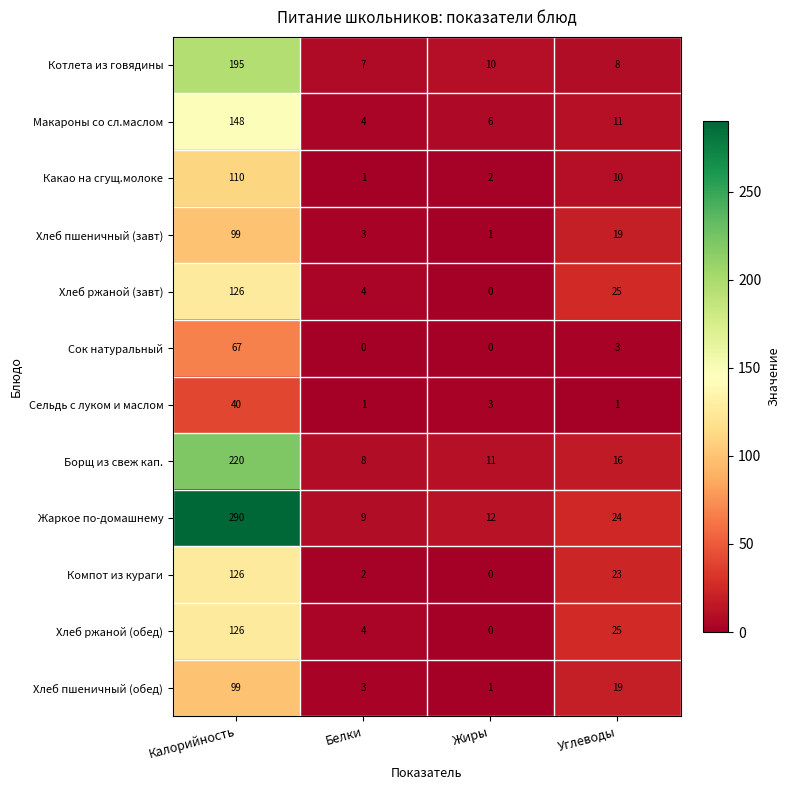

At which category is the sum across all series the highest?

Калорийность